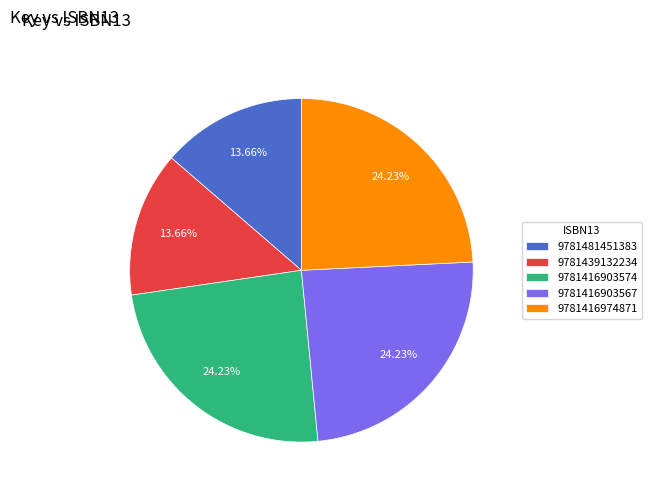

To the nearest percent, what portion does 9781416903567 represent?

24%